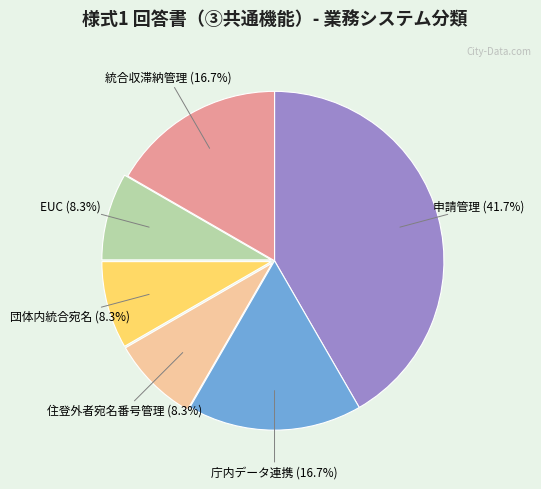

Is there a majority slice in this chart?

No